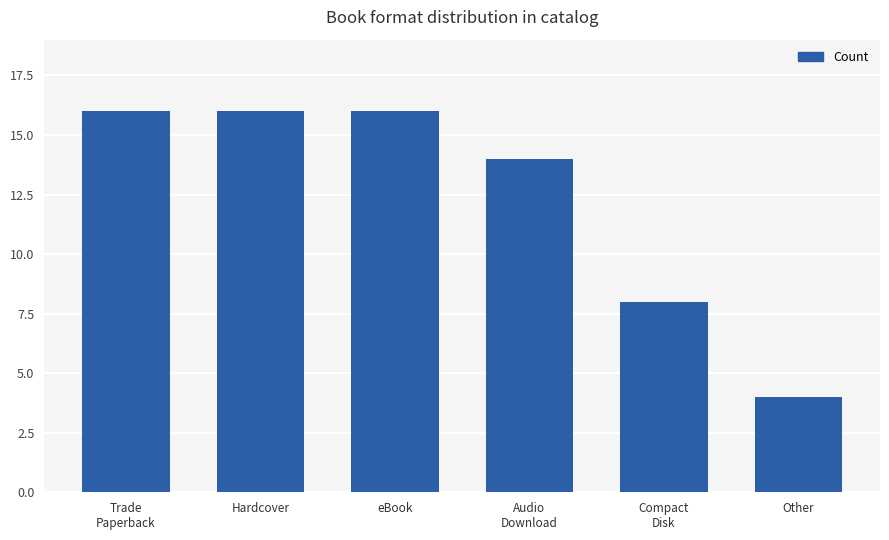

Reading left to right, list all the values displayed in this chart.

Trade
Paperback=16	Hardcover=16	eBook=16	Audio
Download=14	Compact
Disk=8	Other=4